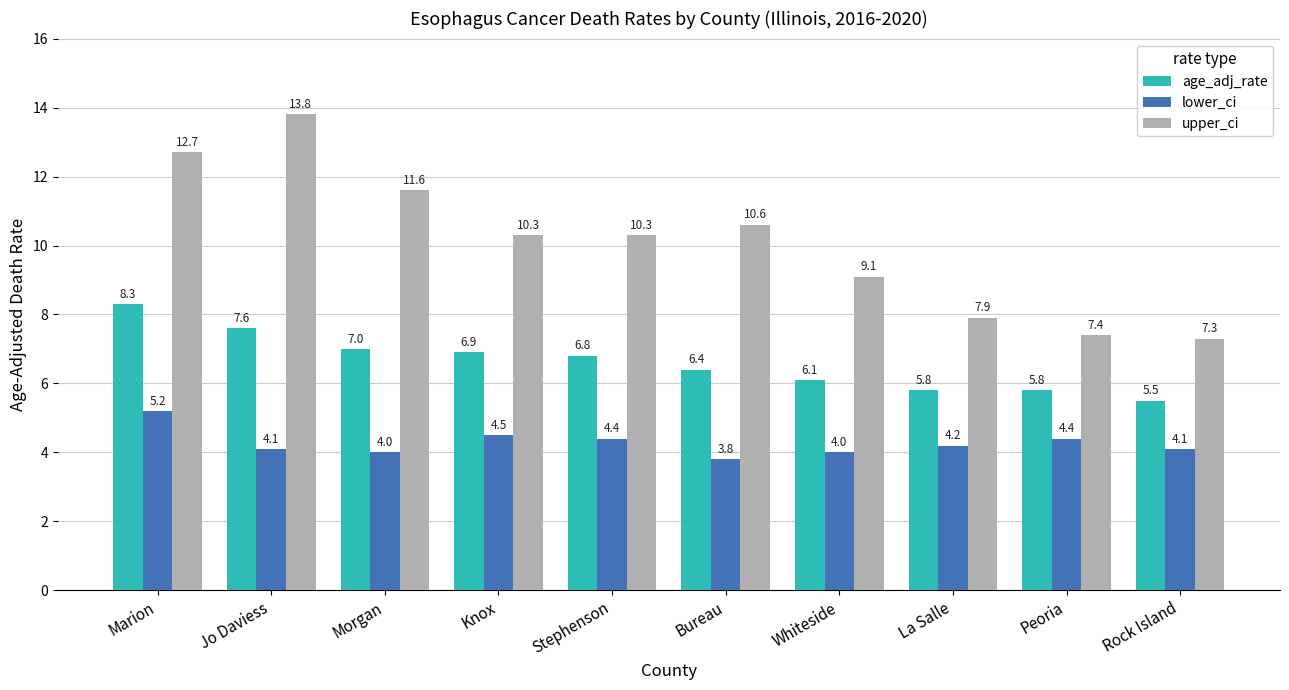

Reading right to left, transcribe all the data shown in this chart.

age_adj_rate: Rock Island=5.5	Peoria=5.8	La Salle=5.8	Whiteside=6.1	Bureau=6.4	Stephenson=6.8	Knox=6.9	Morgan=7.0	Jo Daviess=7.6	Marion=8.3
lower_ci: Rock Island=4.1	Peoria=4.4	La Salle=4.2	Whiteside=4.0	Bureau=3.8	Stephenson=4.4	Knox=4.5	Morgan=4.0	Jo Daviess=4.1	Marion=5.2
upper_ci: Rock Island=7.3	Peoria=7.4	La Salle=7.9	Whiteside=9.1	Bureau=10.6	Stephenson=10.3	Knox=10.3	Morgan=11.6	Jo Daviess=13.8	Marion=12.7